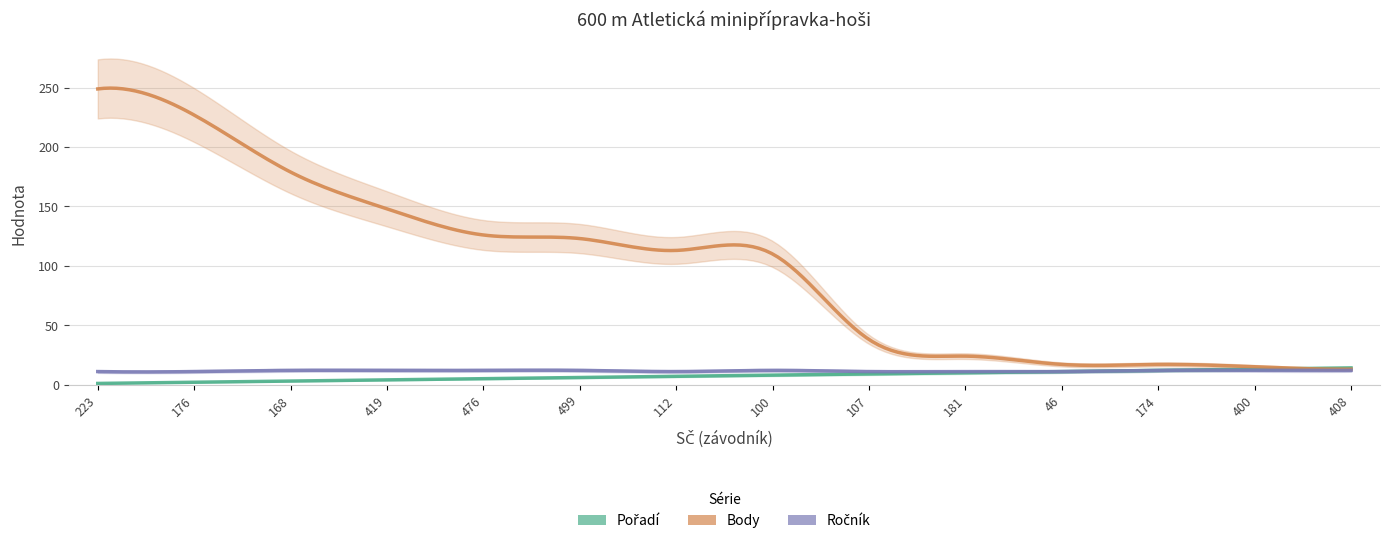

Is it true that Ročník equals 11 at 46?

True